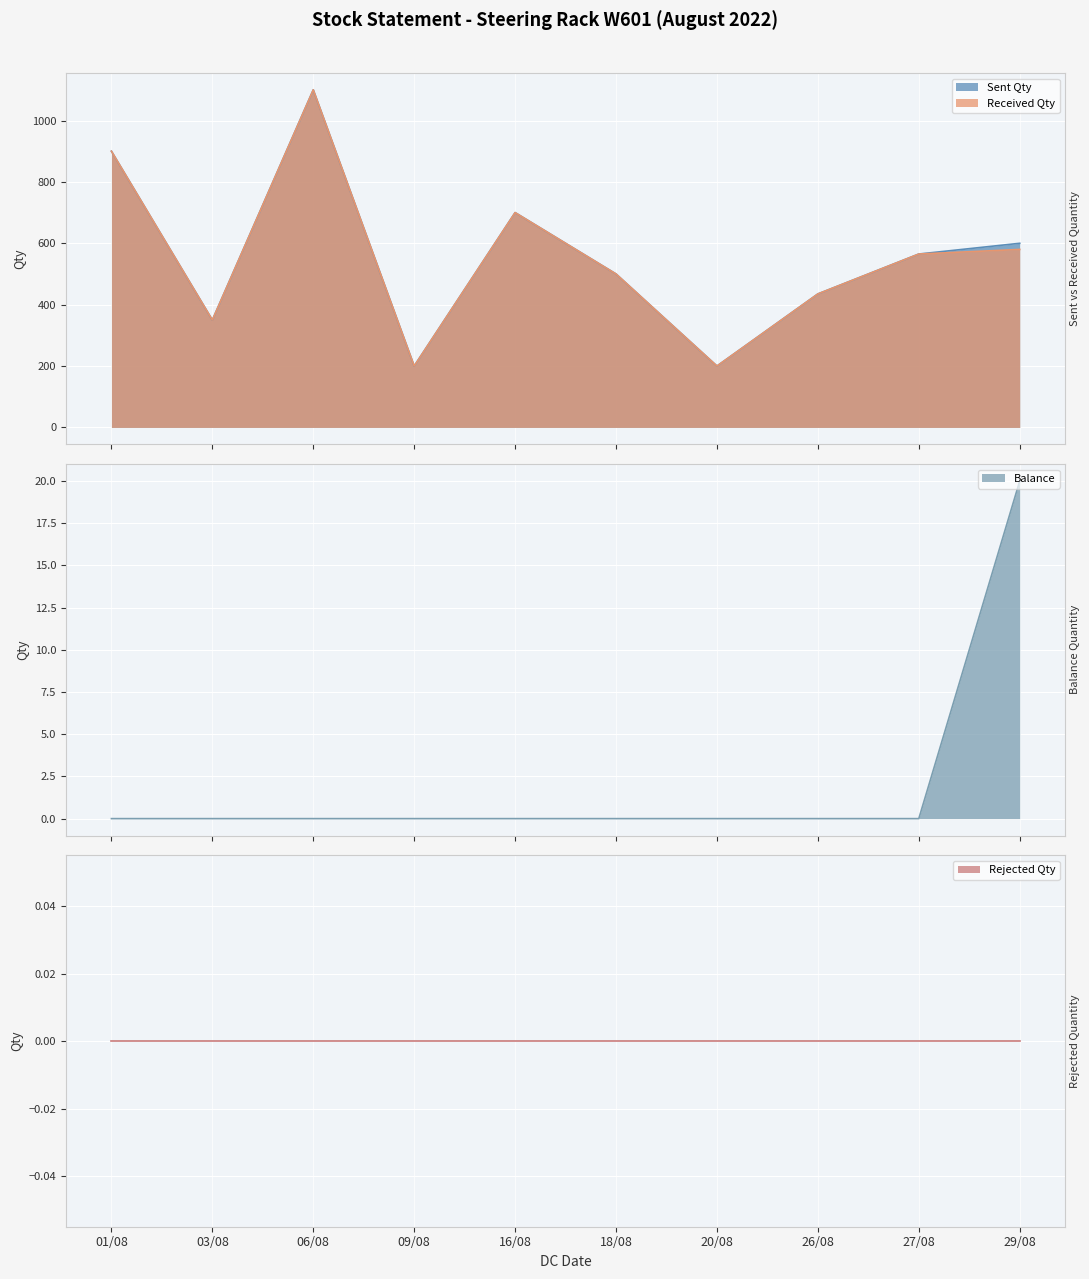

How many interior local valleys does the received_qty series have?

3